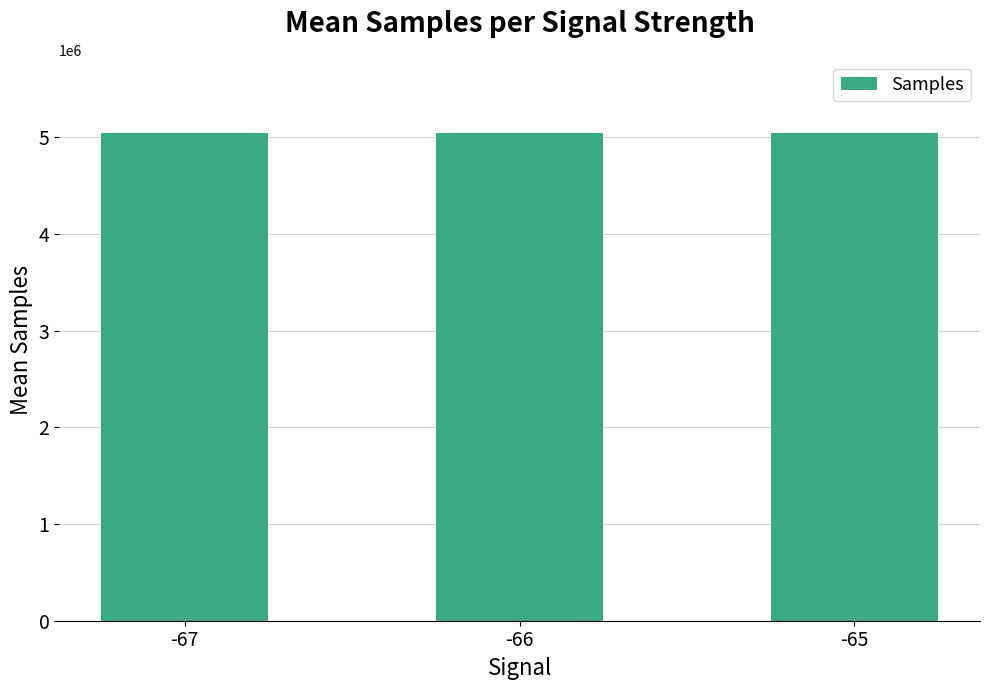

Are the bars horizontal?

No